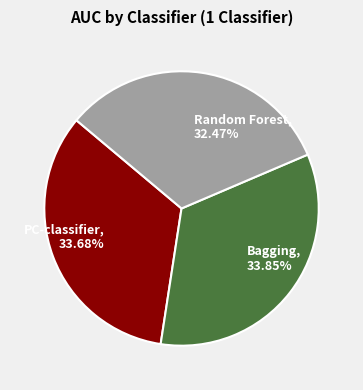

Between PC-classifier and Random Forest, which is larger?

PC-classifier